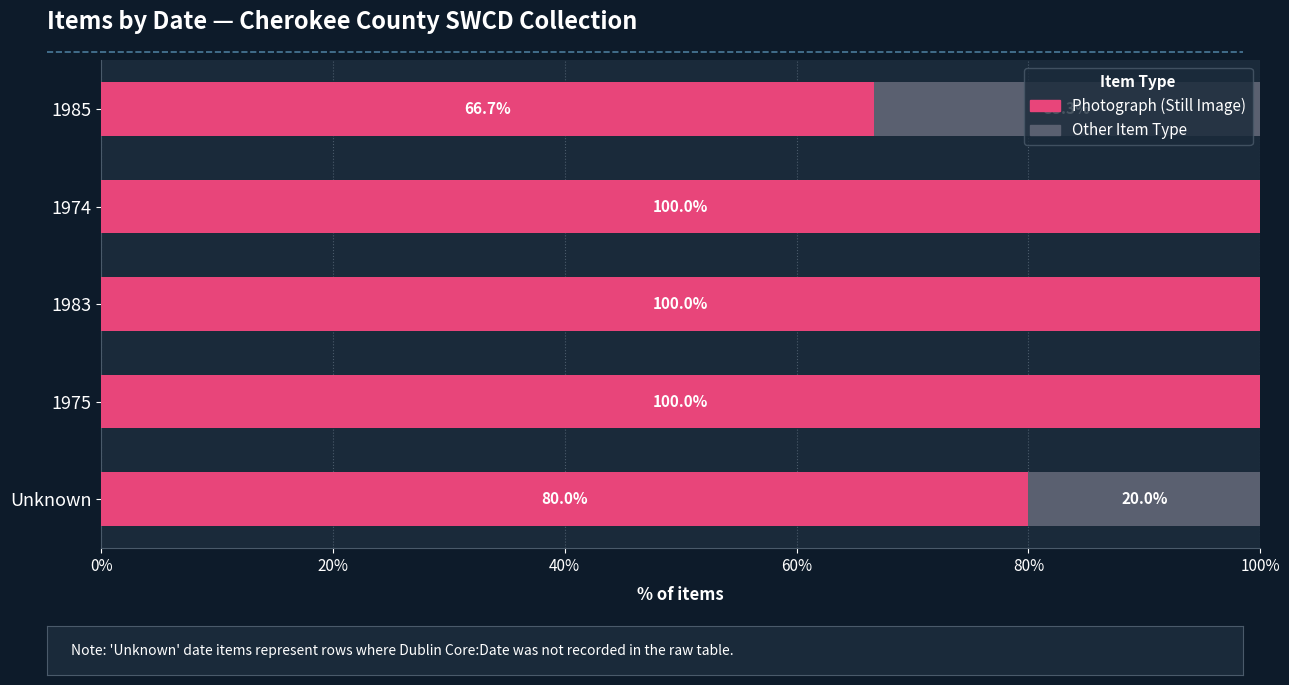

The Photograph (Still Image) series shows 100.0 at 1975. True or false?

True